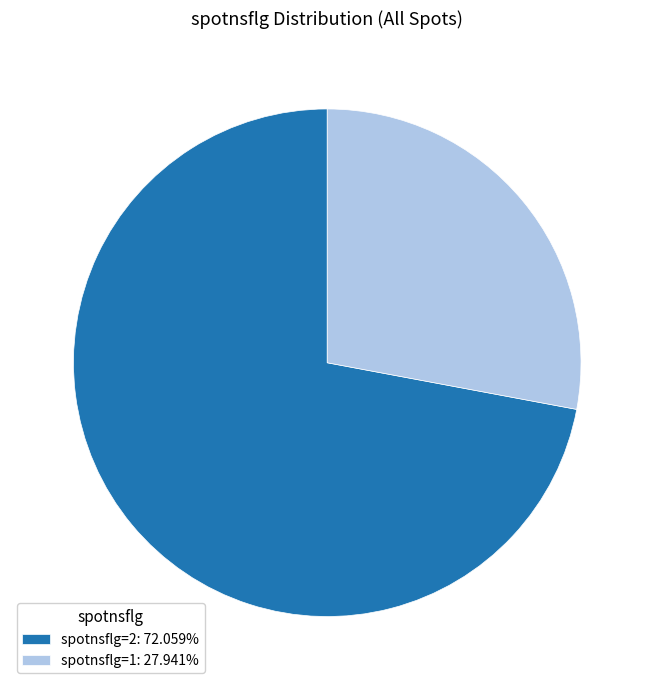

Combined, do spotnsflg=2: 72.059% and spotnsflg=1: 27.941% account for over 50%?

Yes